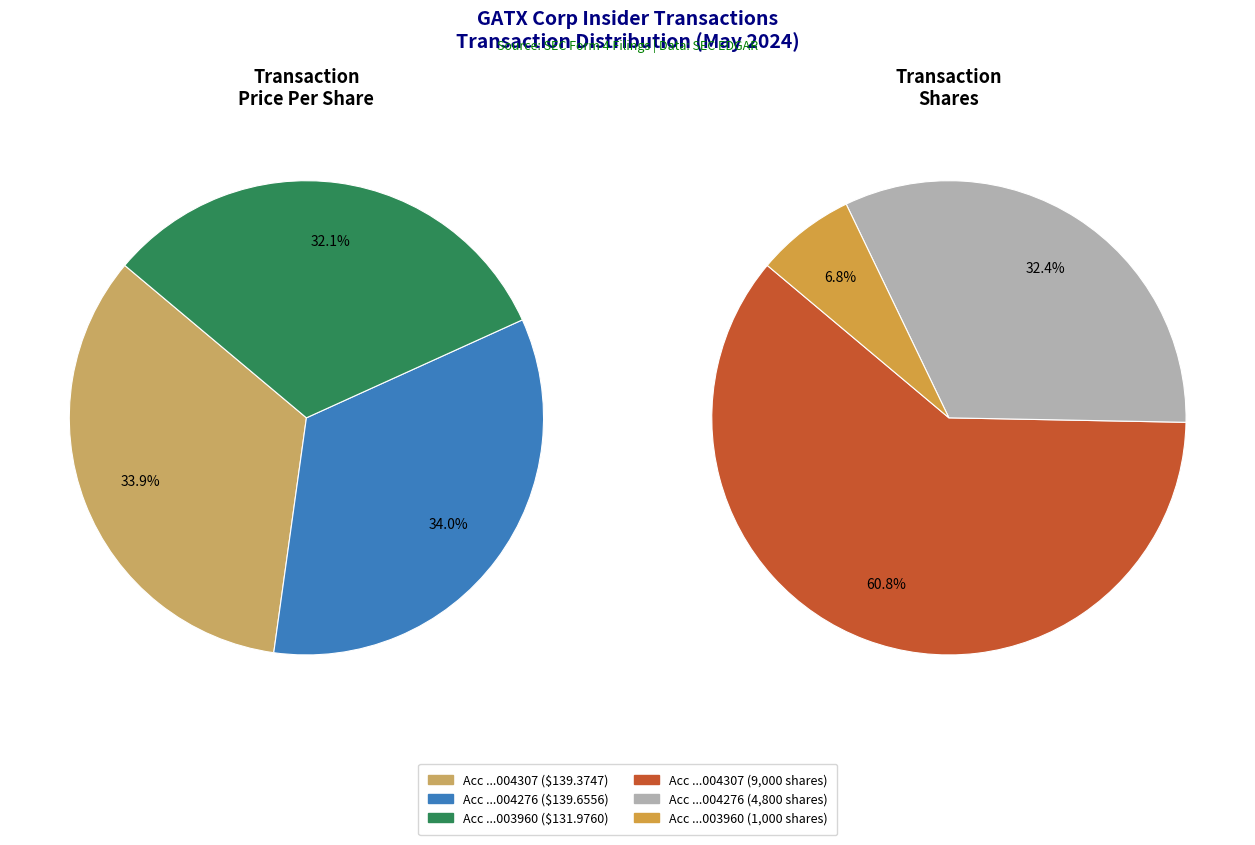

Does 156218024004276 represent more than half of the total?

No